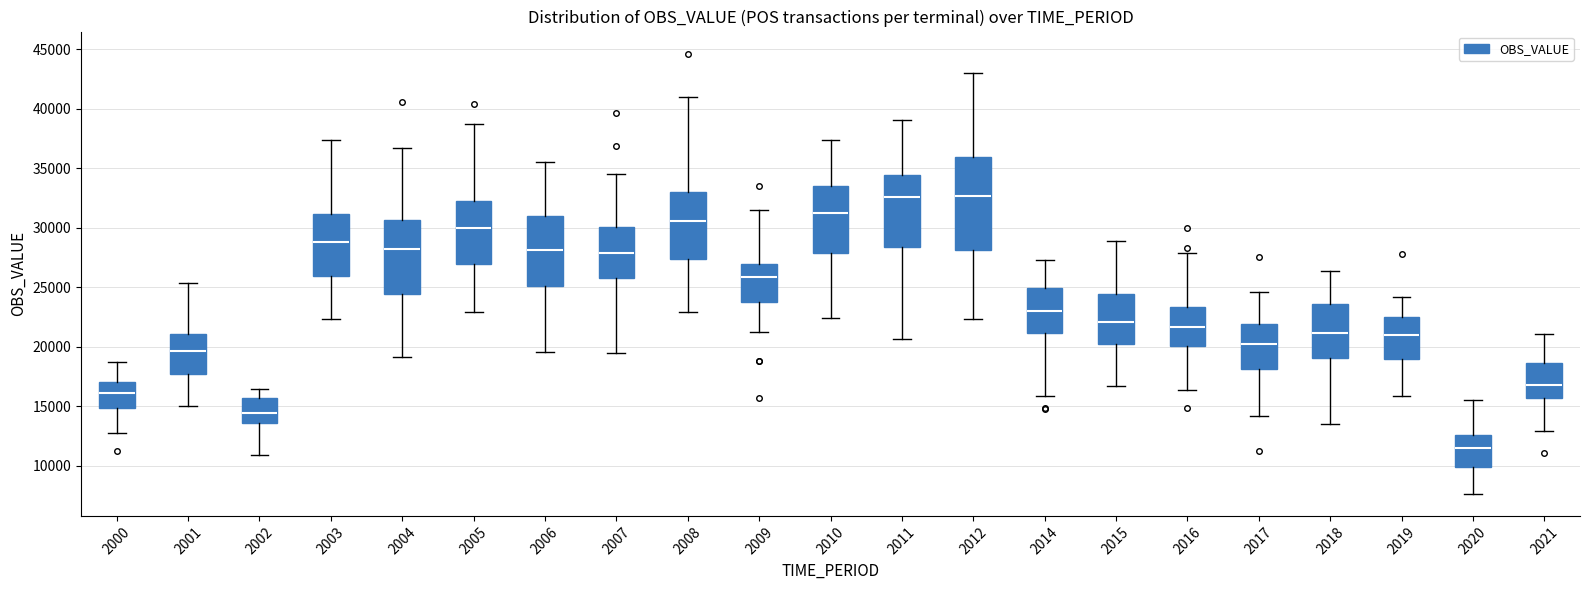

Comparing the boxes themselves (not the whiskers), which one is the tallest?

2012